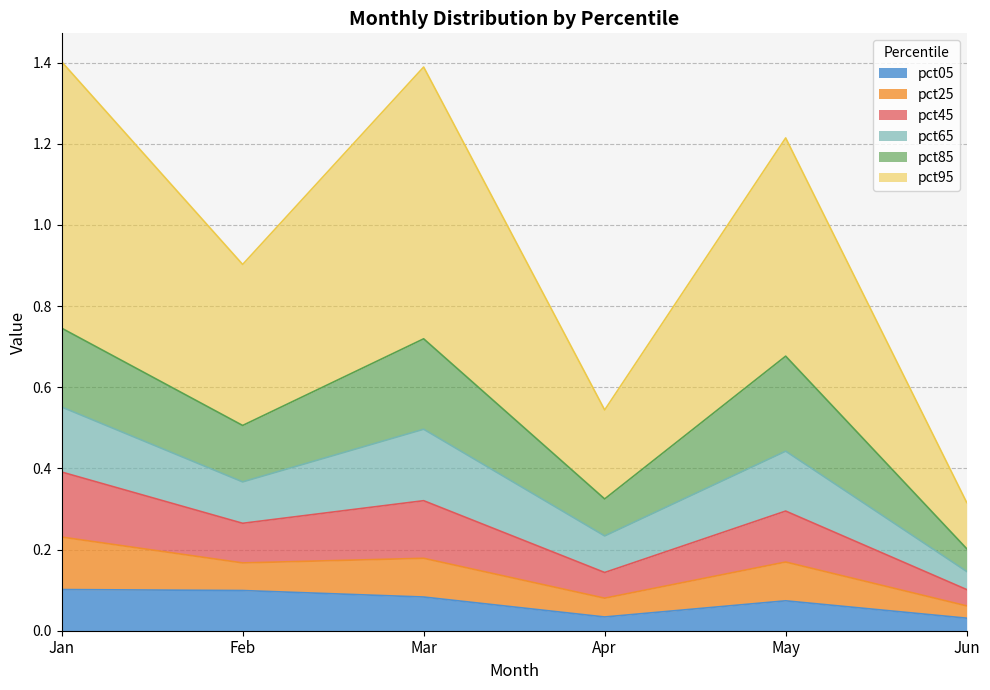

What is the total value across all series at Jan?

1.4